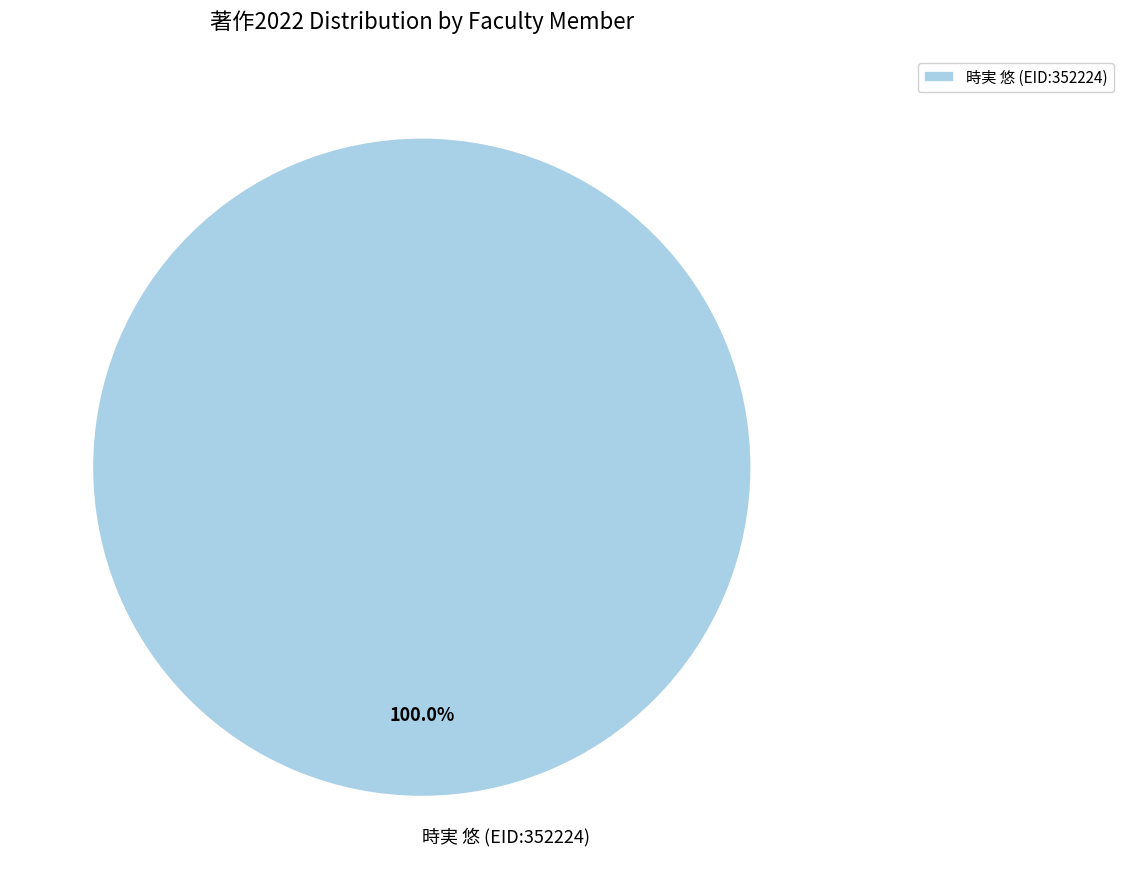

Does 時実 悠 (EID:352224) account for over 50% of the chart?

Yes